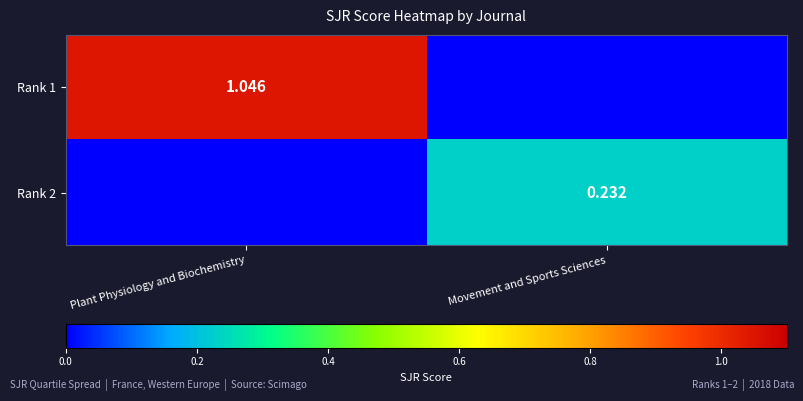

What is the difference between the maximum and minimum values in the Rank 1 series?

1.0